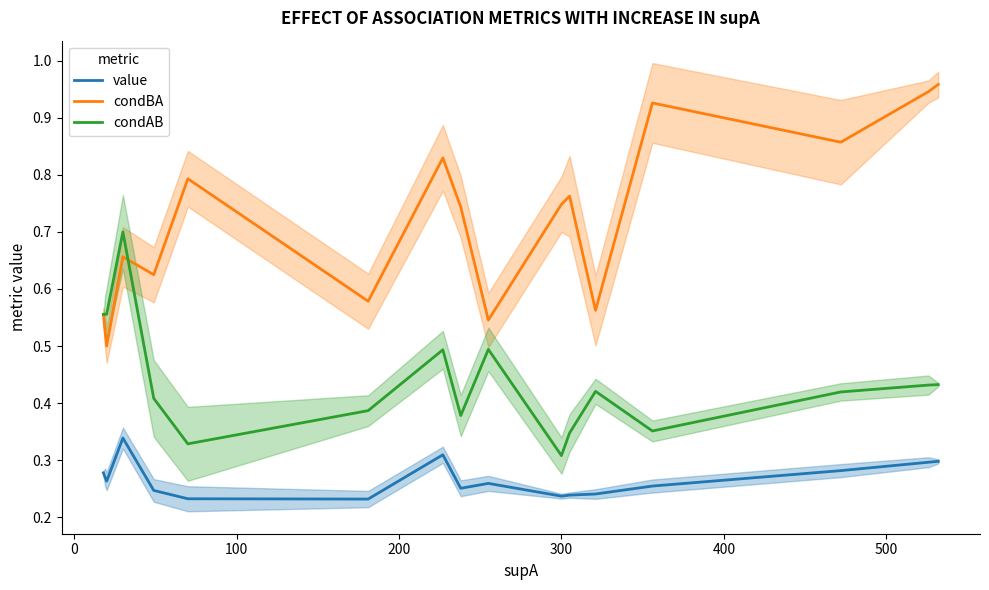

Which series has the widest spread of values?

condBA